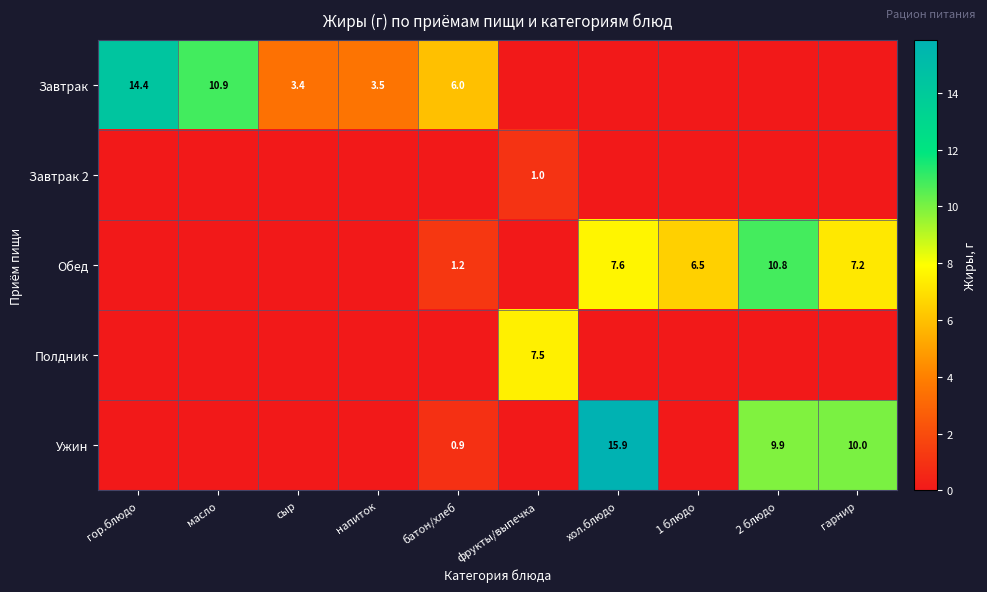

Is the value of Завтрак 2 at фрукты/выпечка greater than the value of Обед at 2 блюдо?

No